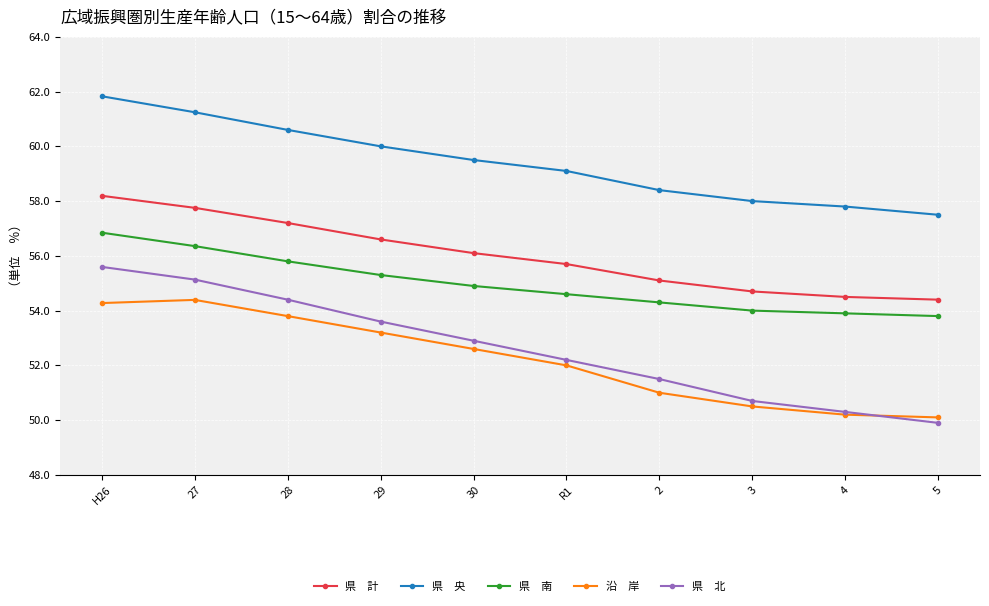

What is the total value across all series at H26?

286.7